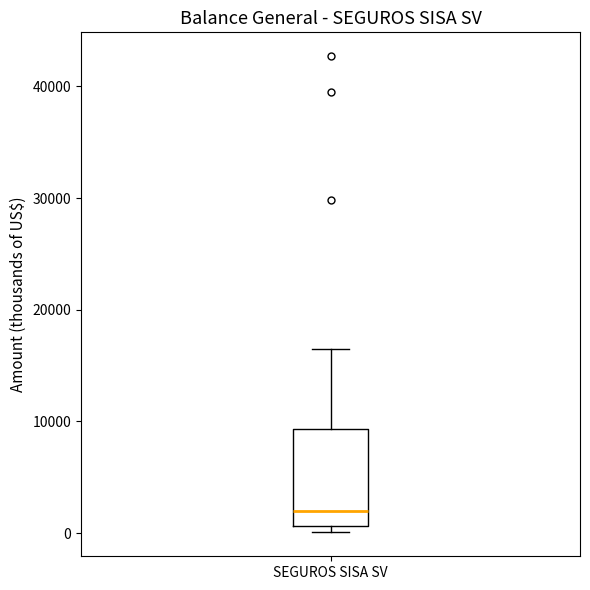

Transcribe this box plot: give where the median line is, the range the box spans, and where the two whiskers end, as read against the y-axis. The values are not printed on the chart, so give them approximately, as read against the axis.

median 2000, box 1000 to 9000, whiskers 0 to 17000